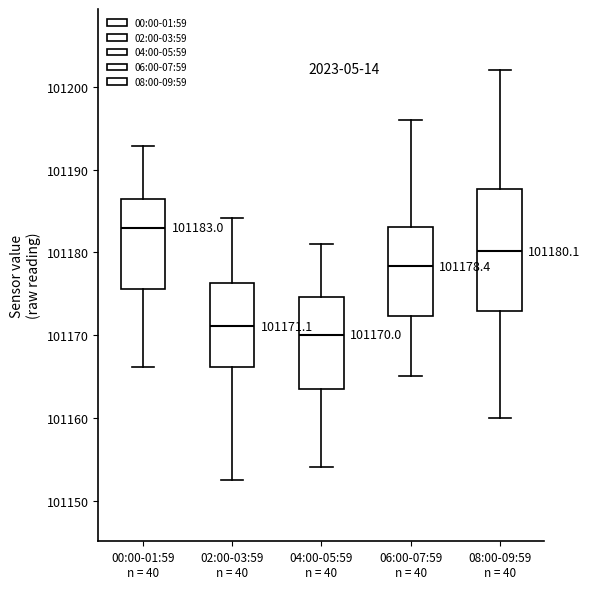

Which box's median line is the highest?

00:00-01:59 n = 40